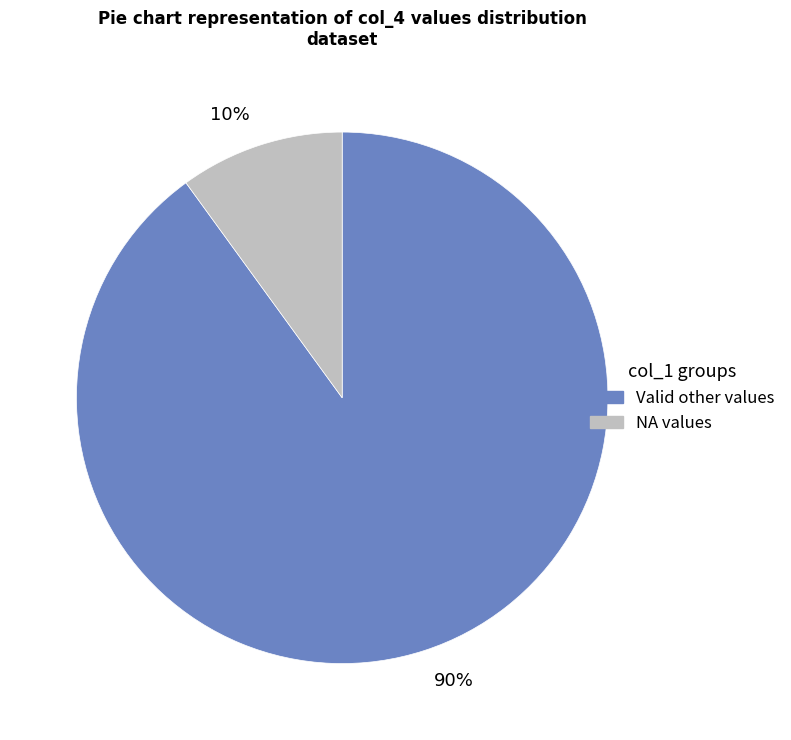

Does NA values account for over 50% of the chart?

No